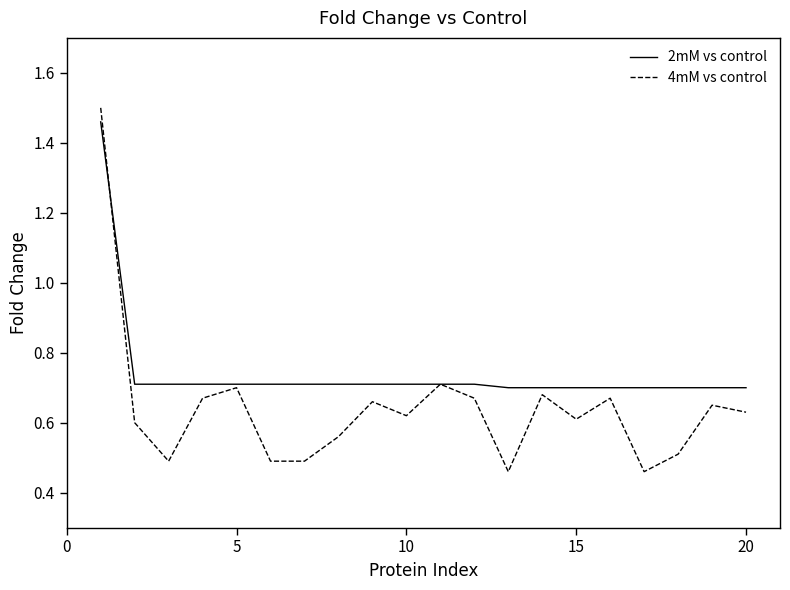

Which series has the widest spread of values?

4mM vs control